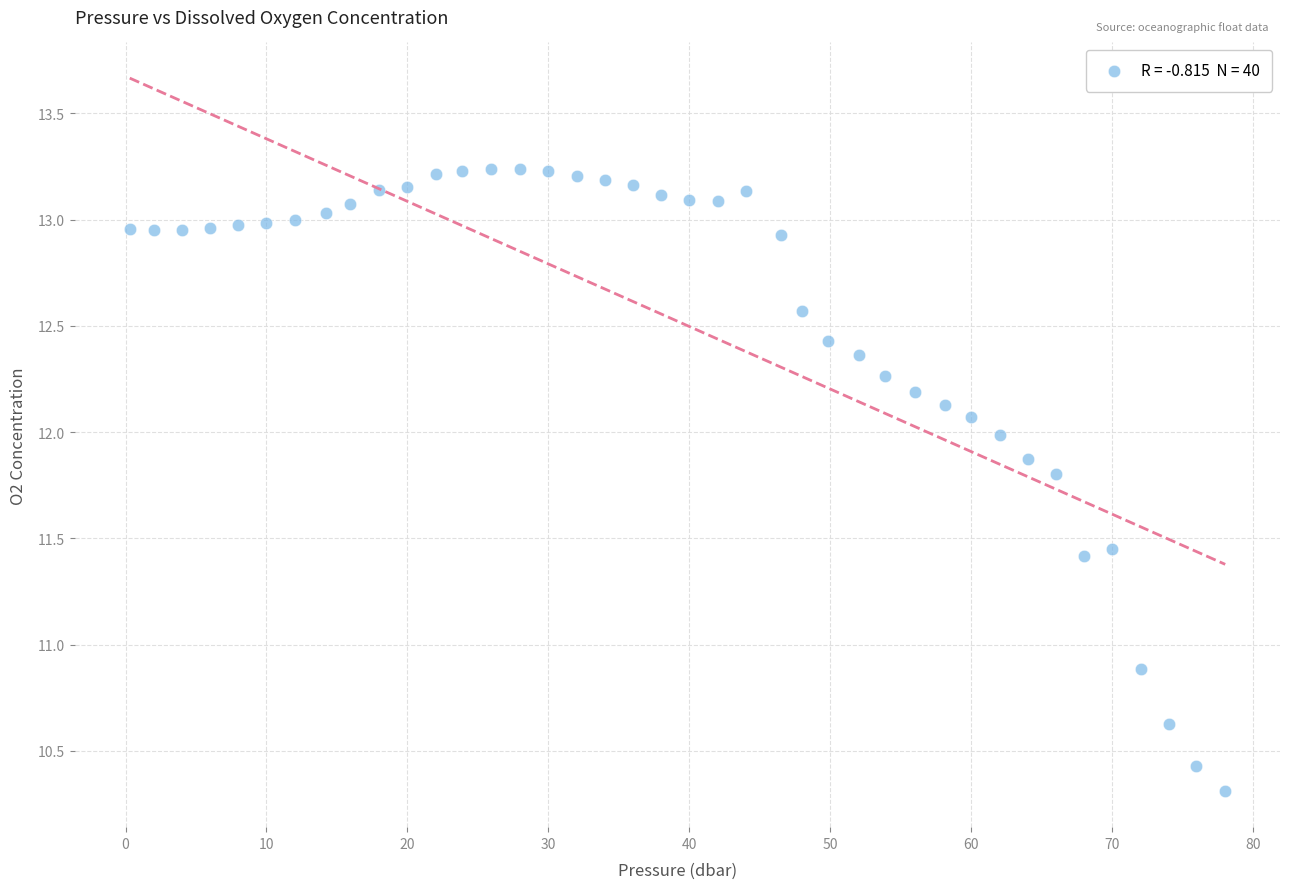

What is the range of Y values (max minus min)?

2.9